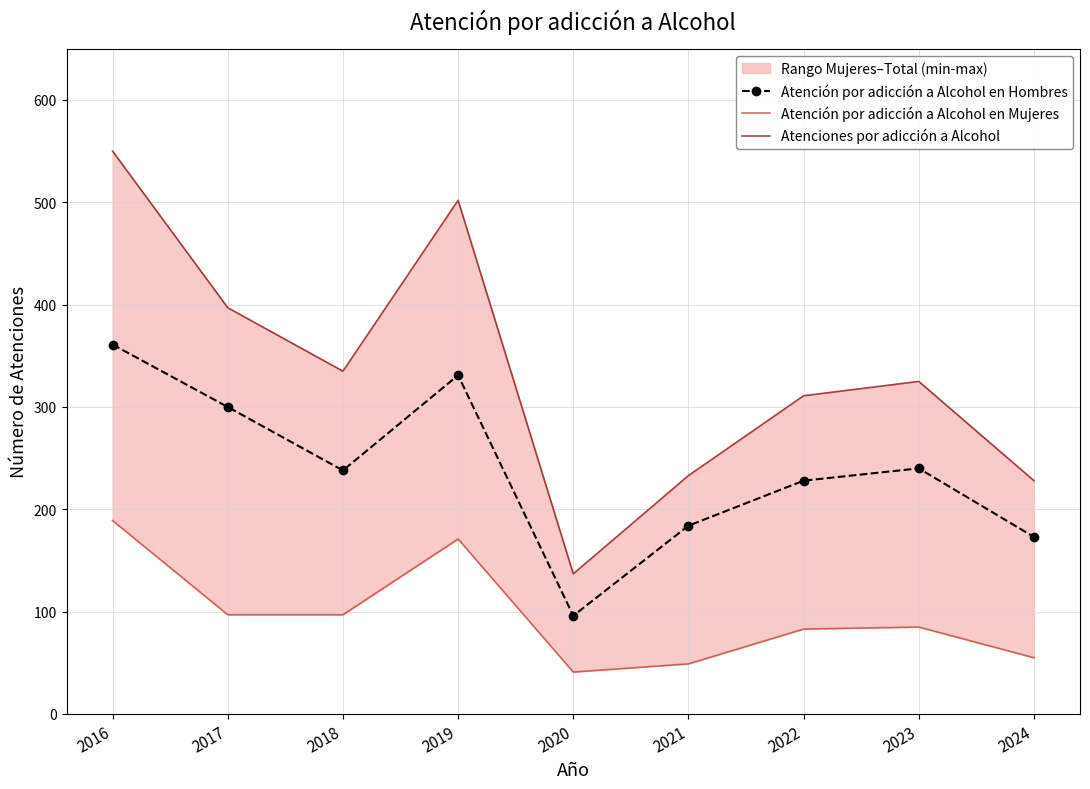

Reading left to right, extract all data points from this chart.

Atención por adicción a Alcohol en Hombres: 2016=361	2017=300	2018=238	2019=331	2020=96	2021=184	2022=228	2023=240	2024=173
Atención por adicción a Alcohol en Mujeres: 2016=189	2017=97	2018=97	2019=171	2020=41	2021=49	2022=83	2023=85	2024=55
Atenciones por adicción a Alcohol: 2016=550	2017=397	2018=335	2019=502	2020=137	2021=233	2022=311	2023=325	2024=228